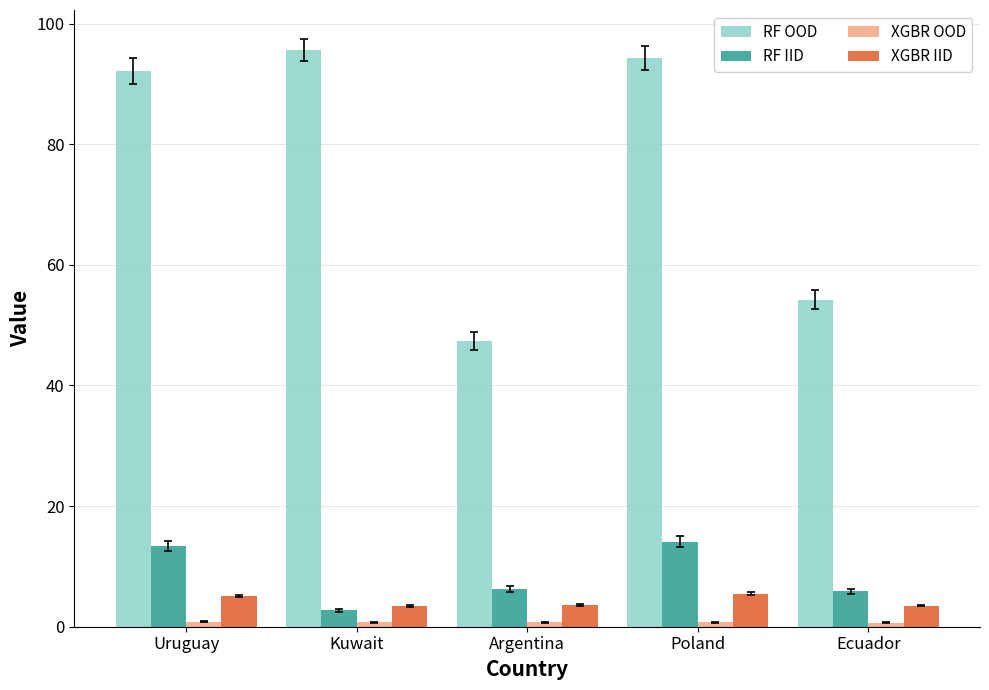

What is the greatest value displayed?

95.6